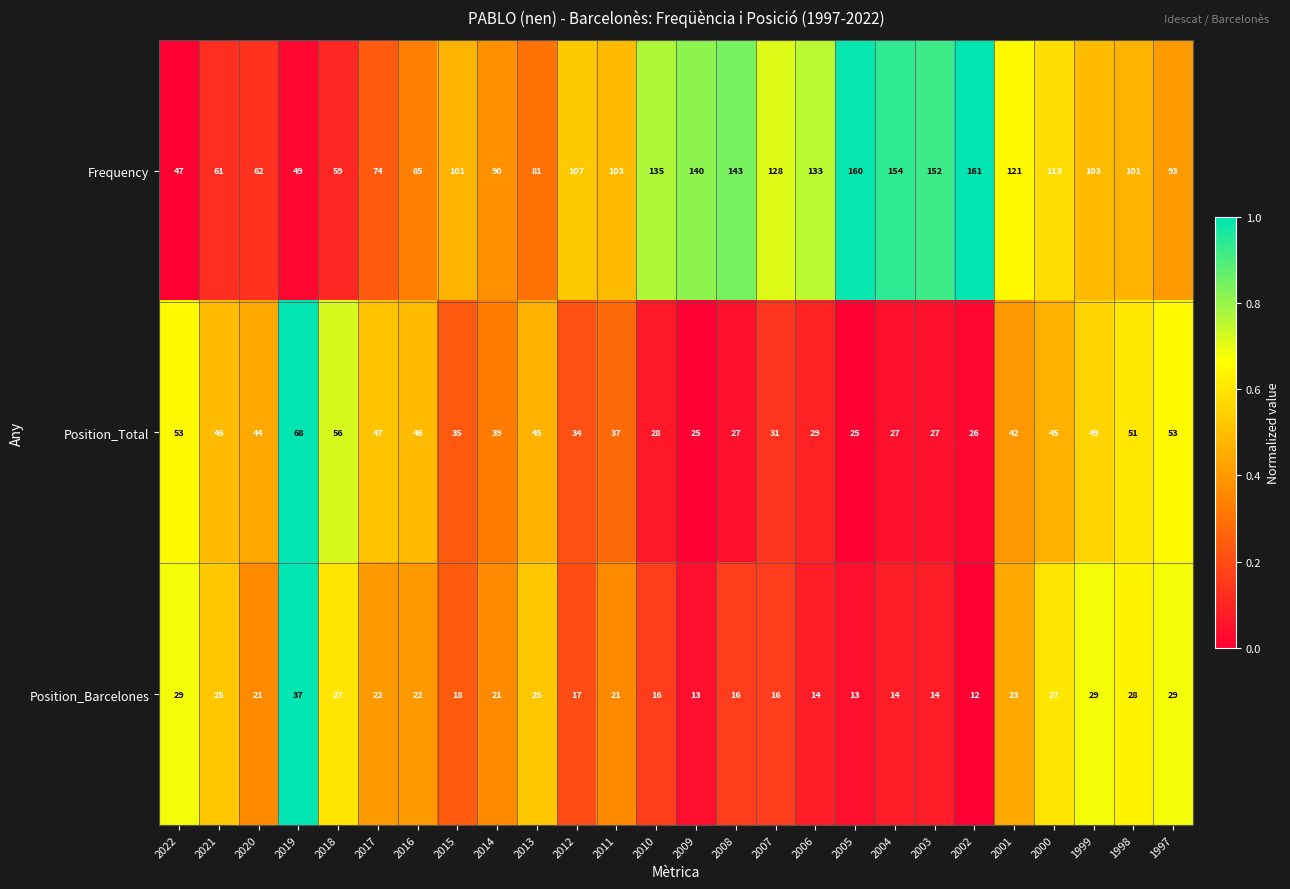

At which category is the sum across all series the highest?

2002